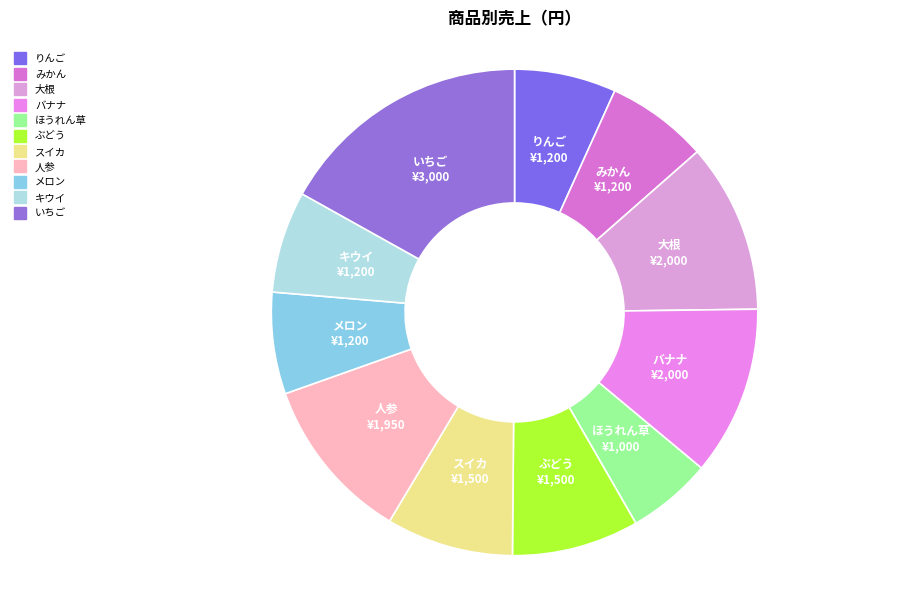

Approximately how many times larger is the value at バナナ compared to スイカ?

1.3